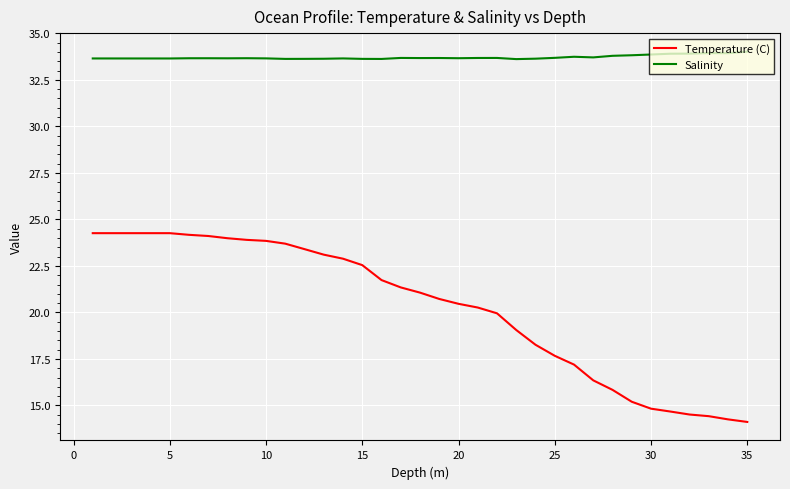

Which series has the largest total across all categories?

Salinity